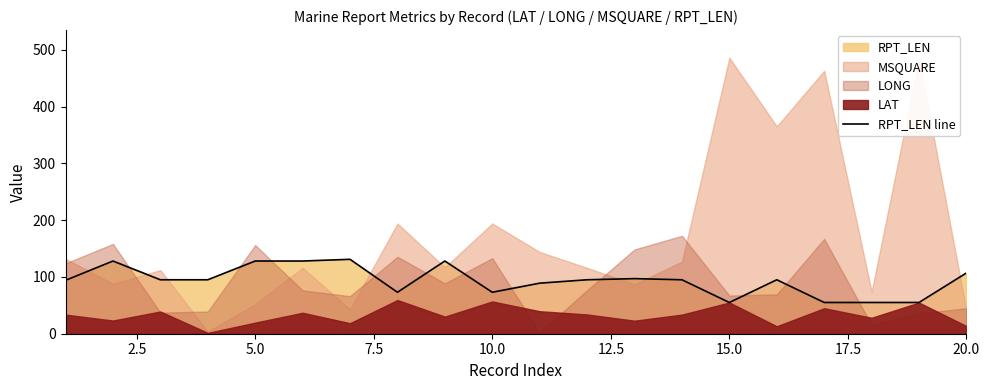

What is the smallest value displayed?

55